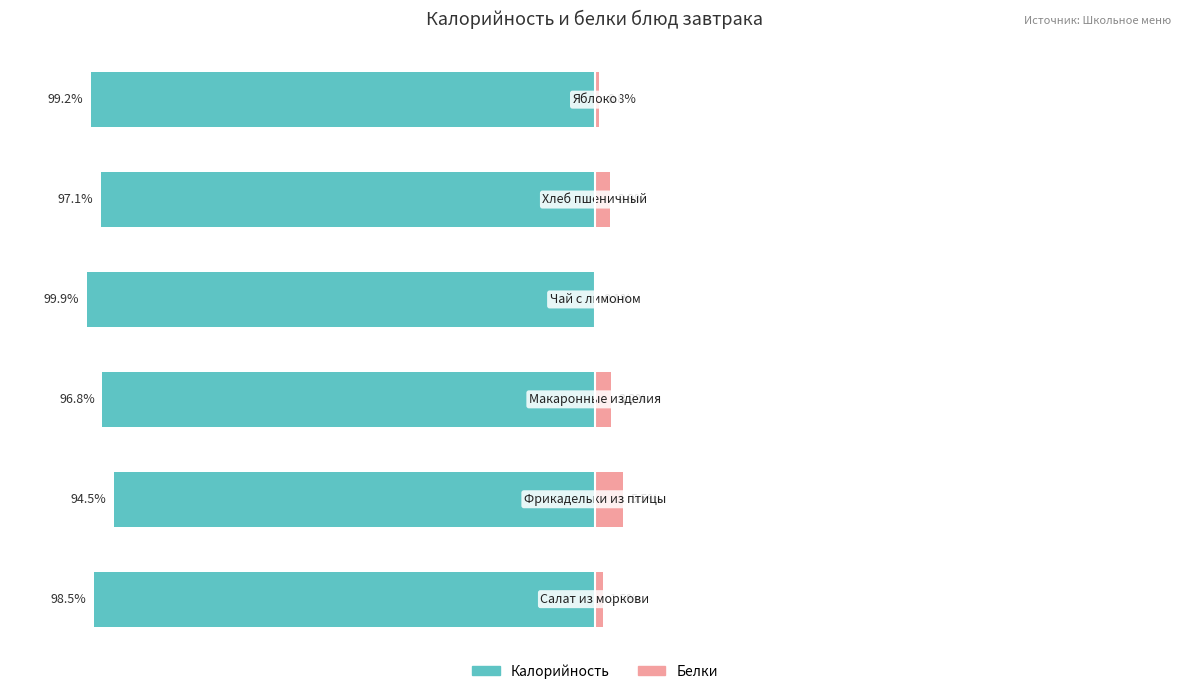

The Калорийность series shows -99.2 at 5. True or false?

True